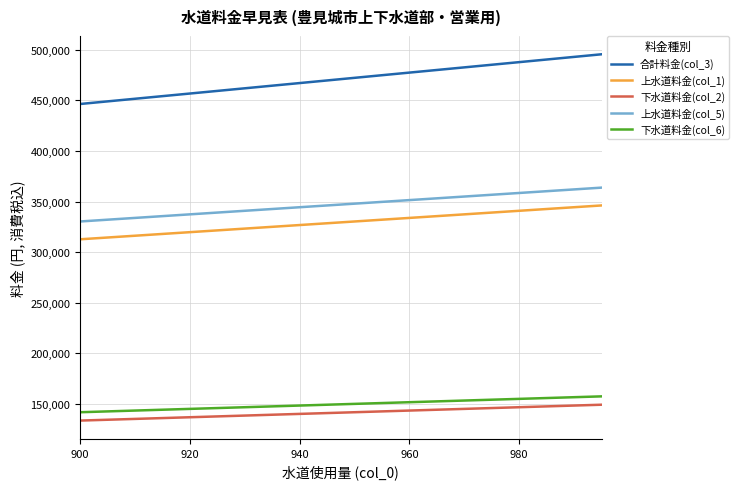

What is the difference between the maximum and minimum values in the 下水道料金(col_6) series?

15675